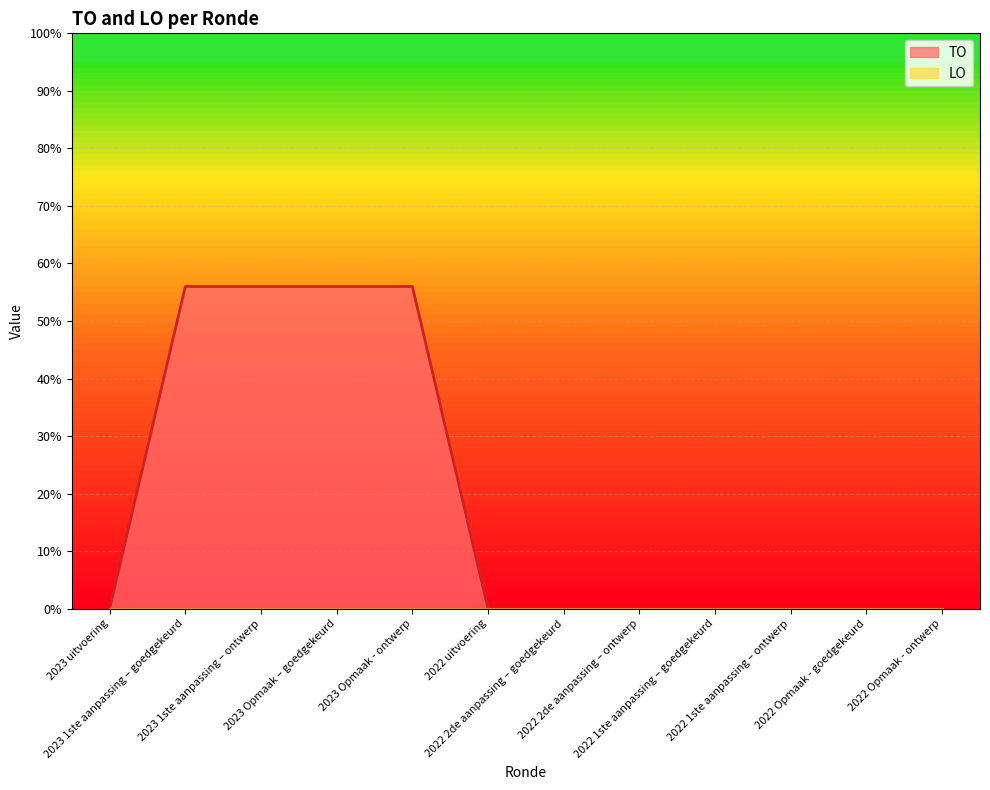

Does the chart display data point markers on the line(s)?

No